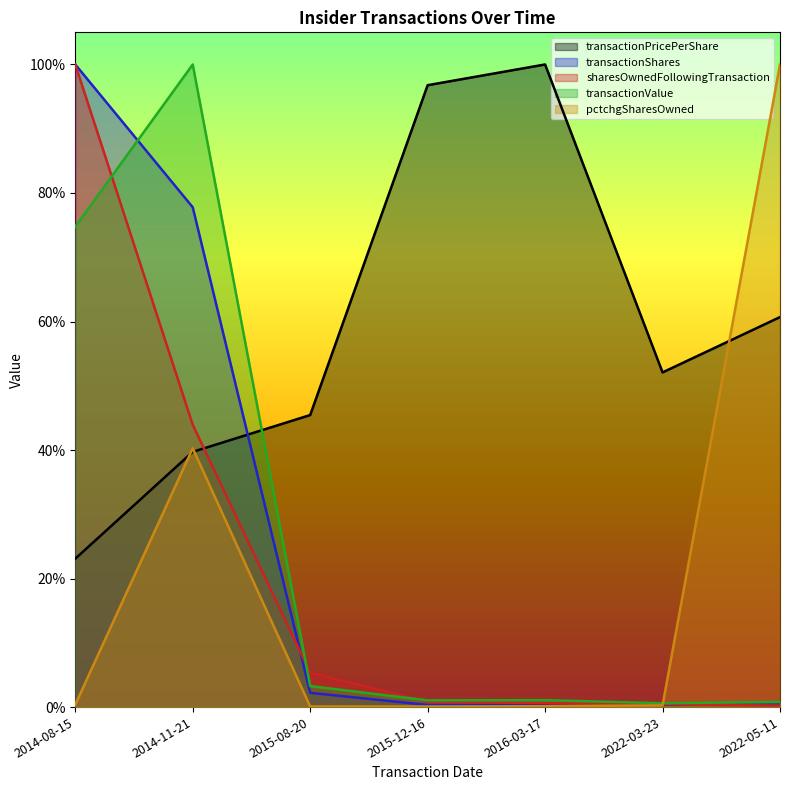

True or false: pctchgSharesOwned and sharesOwnedFollowingTransaction intersect in this chart.

True